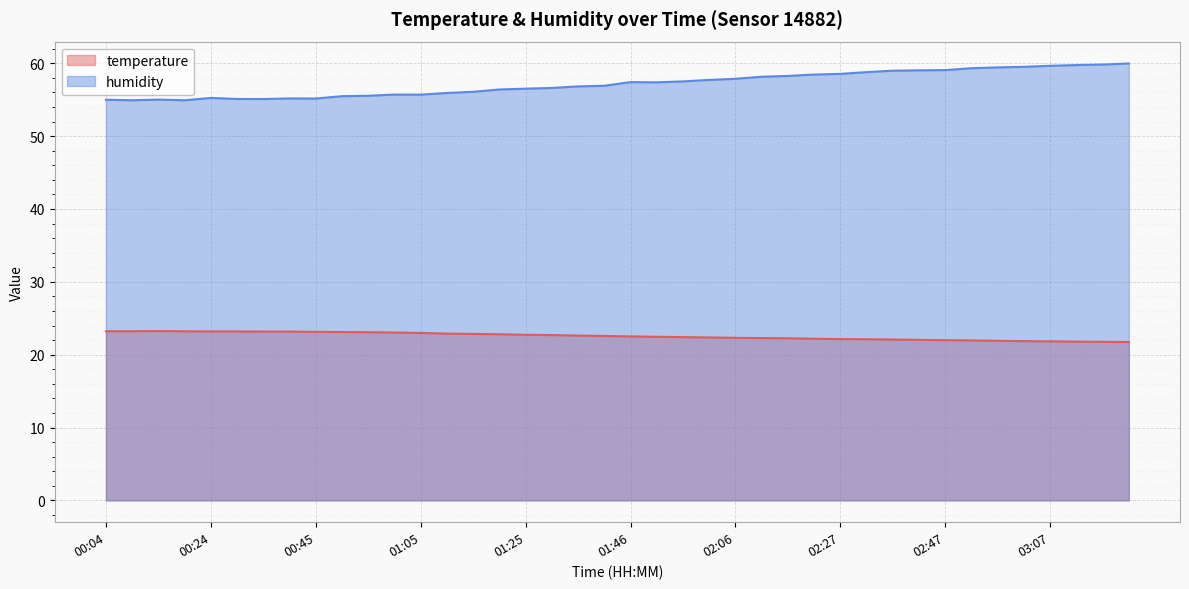

Where does the temperature series first go above 22?

00:04